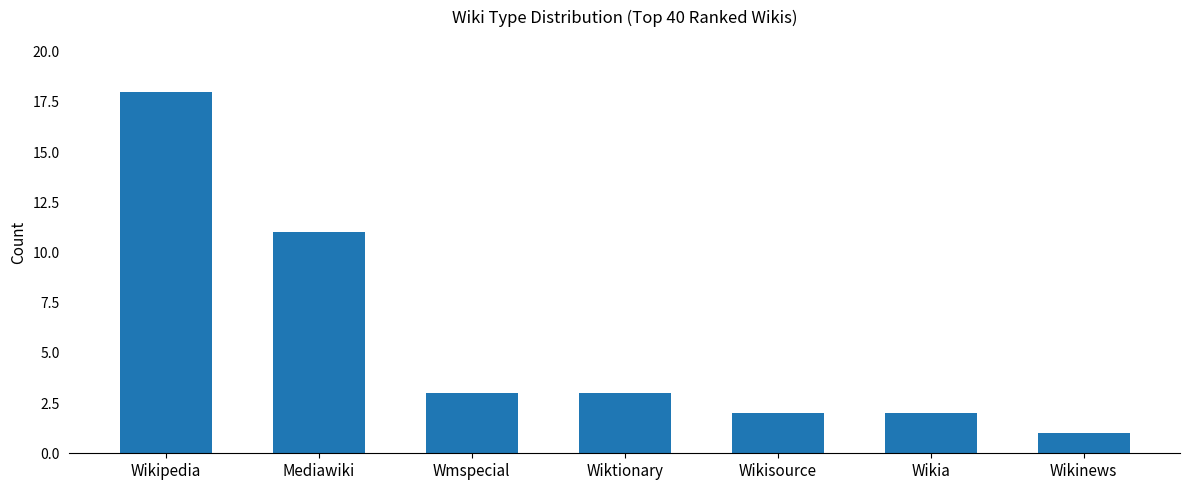

The chart shows a value of 4 at Wiktionary. True or false?

False